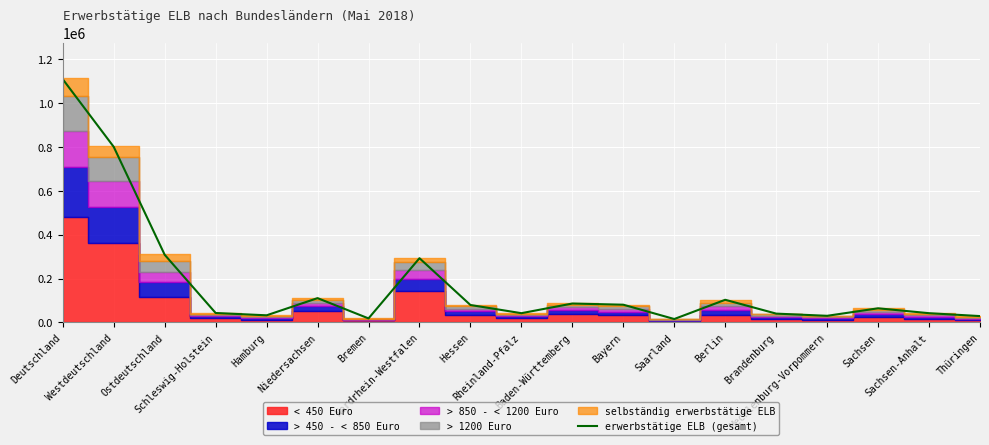

What is the sum of all values?

3326643.6